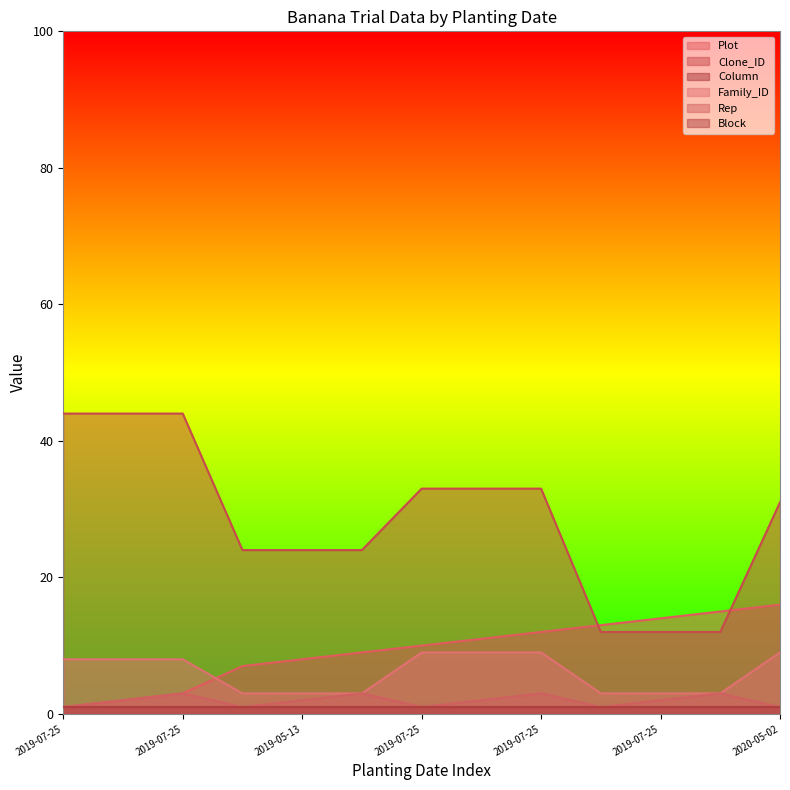

What is the maximum value for Rep?

3